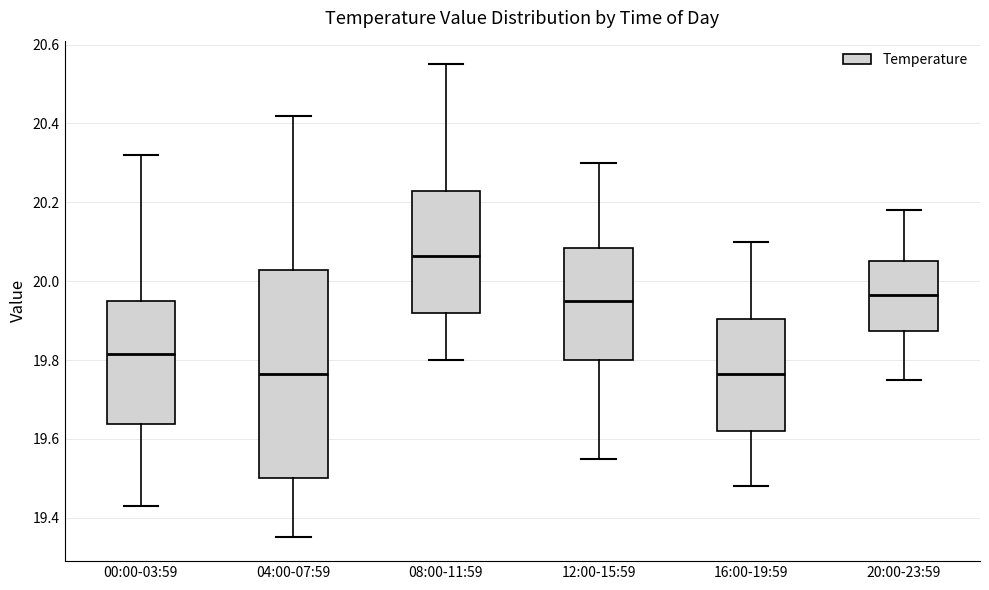

Comparing the boxes themselves (not the whiskers), which one is the tallest?

04:00-07:59